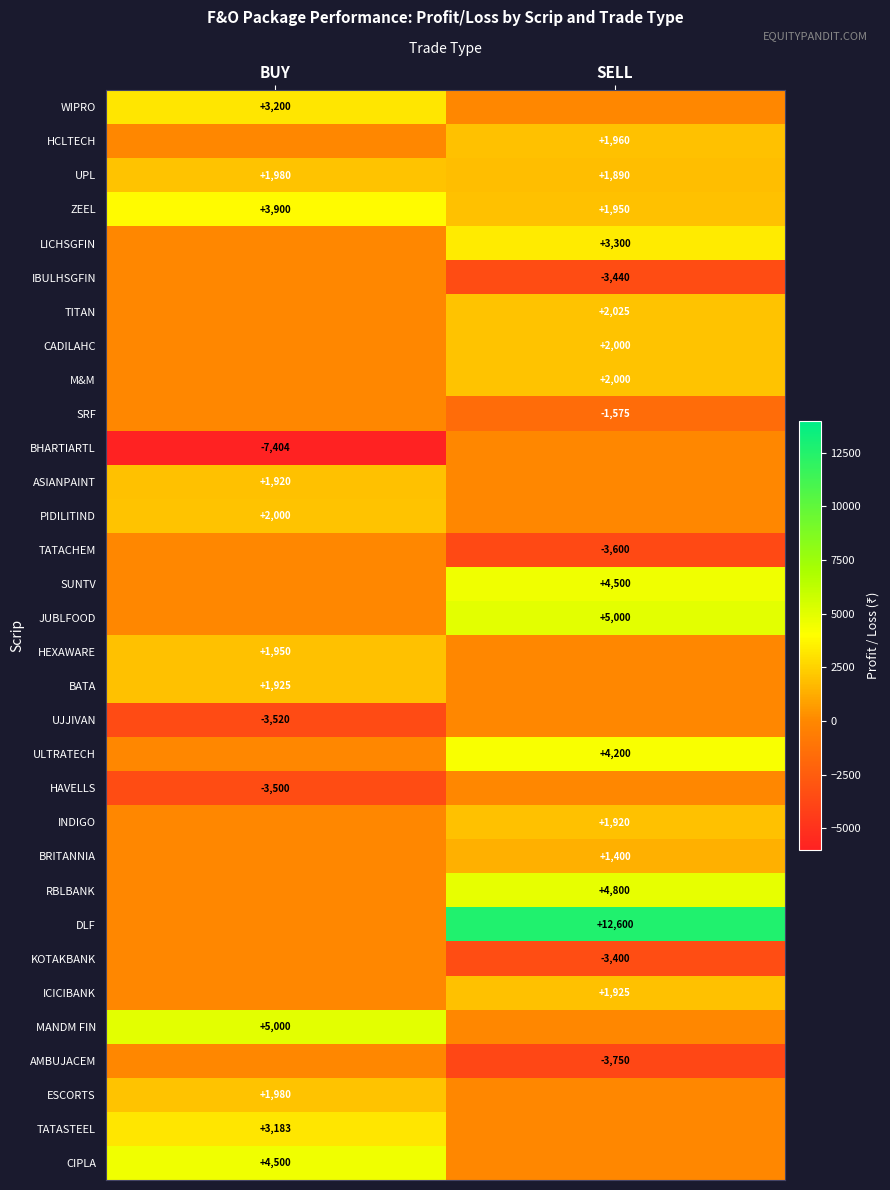

What is the difference between the ZEEL values at BUY and SELL?

1950